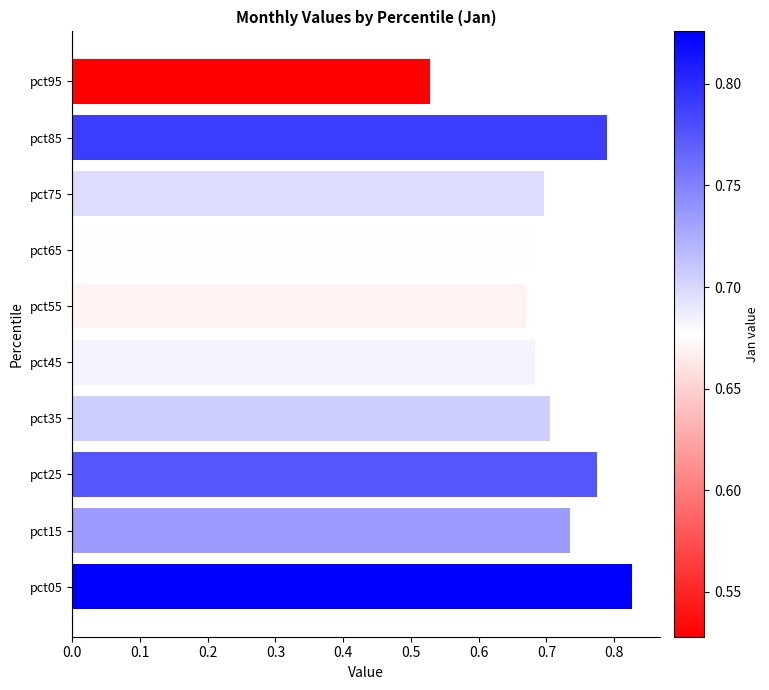

Is it true that the value at pct85 is 1.4?

False